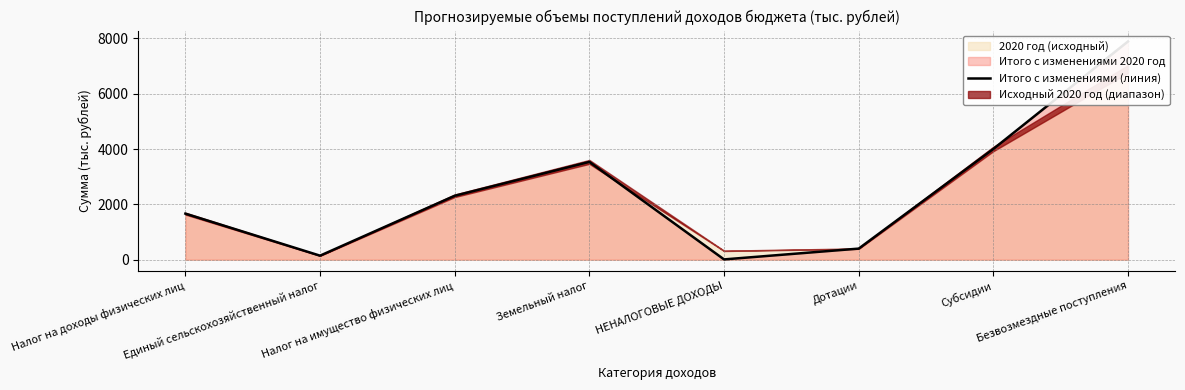

List the labels in order of value, smallest first.

НЕНАЛОГОВЫЕ ДОХОДЫ, Единый сельскохозяйственный налог, Дотации, Налог на доходы физических лиц, Налог на имущество физических лиц, Земельный налог, Субсидии, Безвозмездные поступления